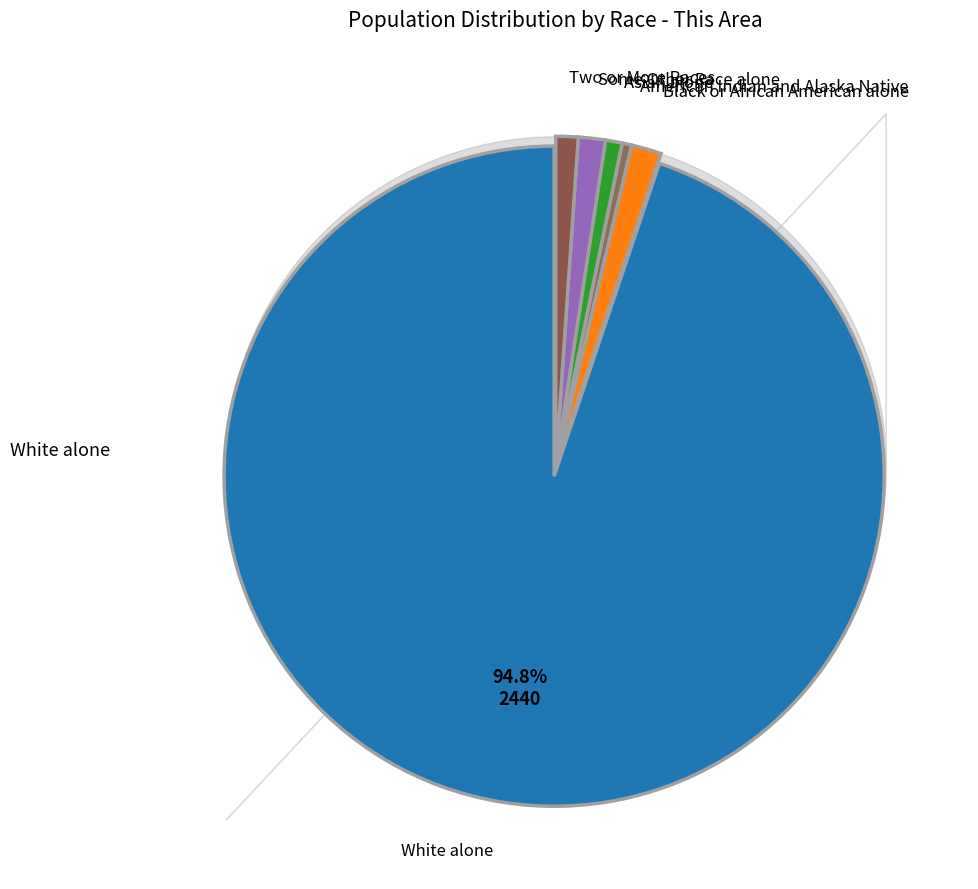

How many segments does this pie chart have?

6